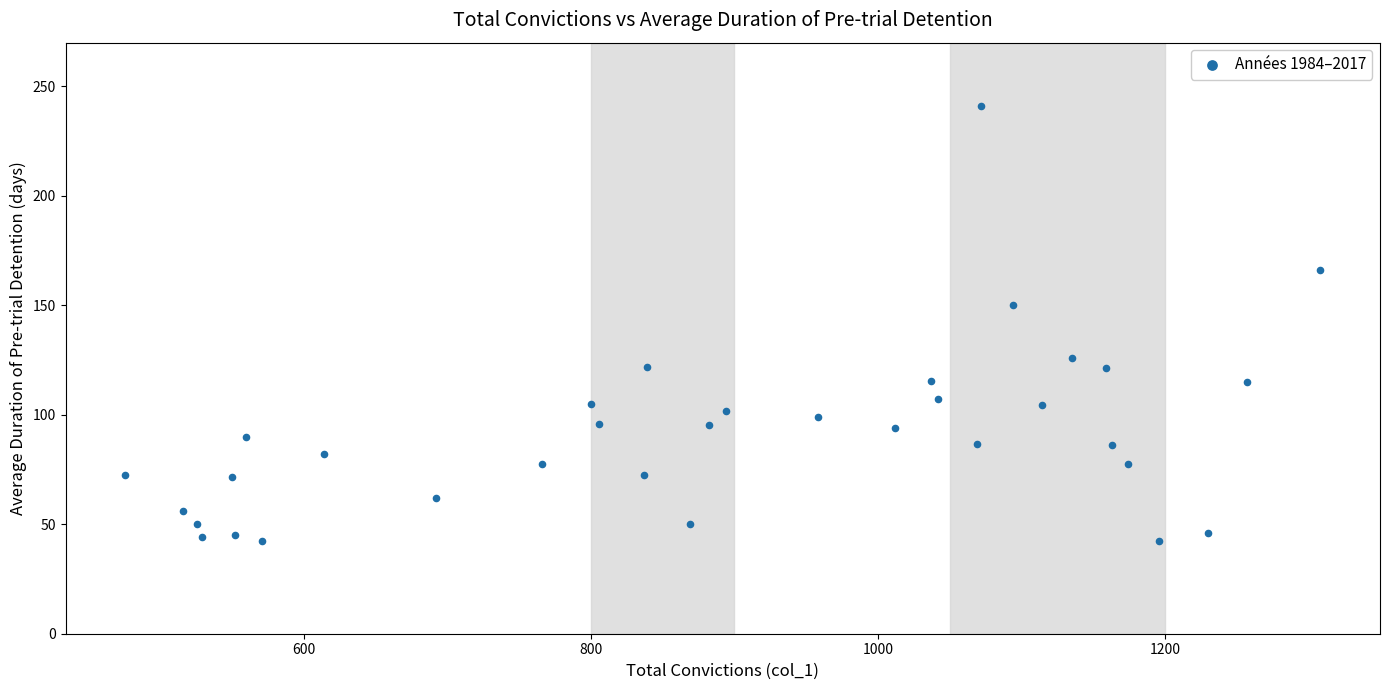

What Y value in the scatter plot is closest to 141?

150.1